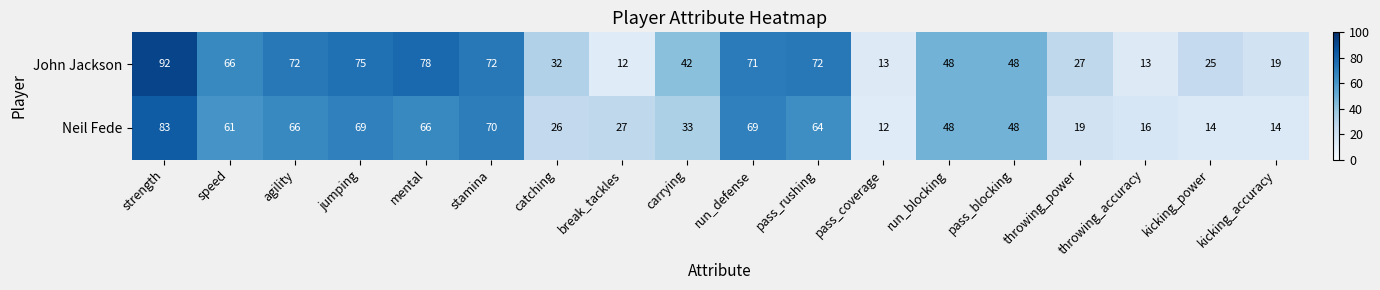

What is the maximum value shown in the chart?

92